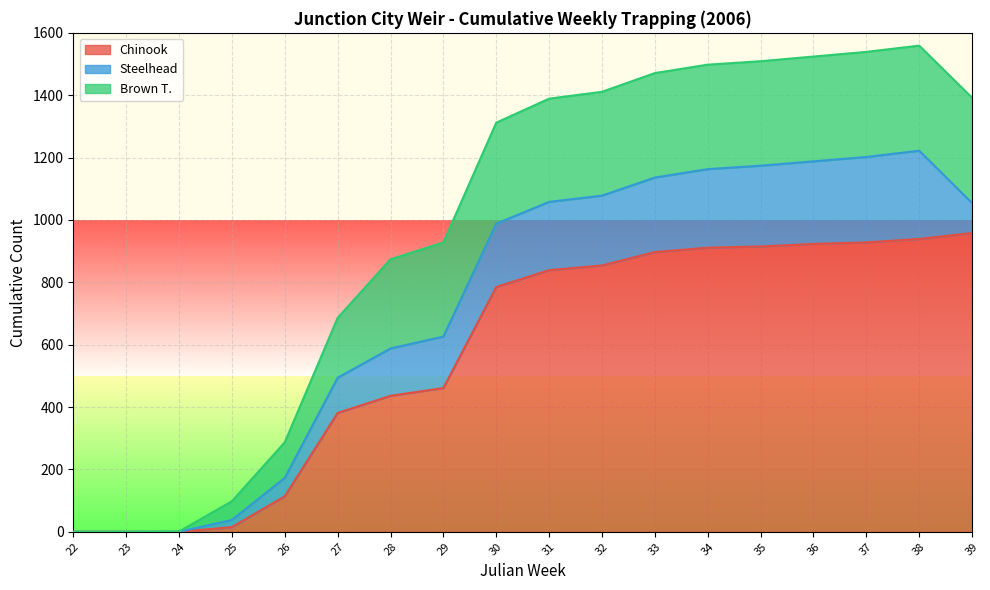

Which has a higher value, 26 or 23?

26